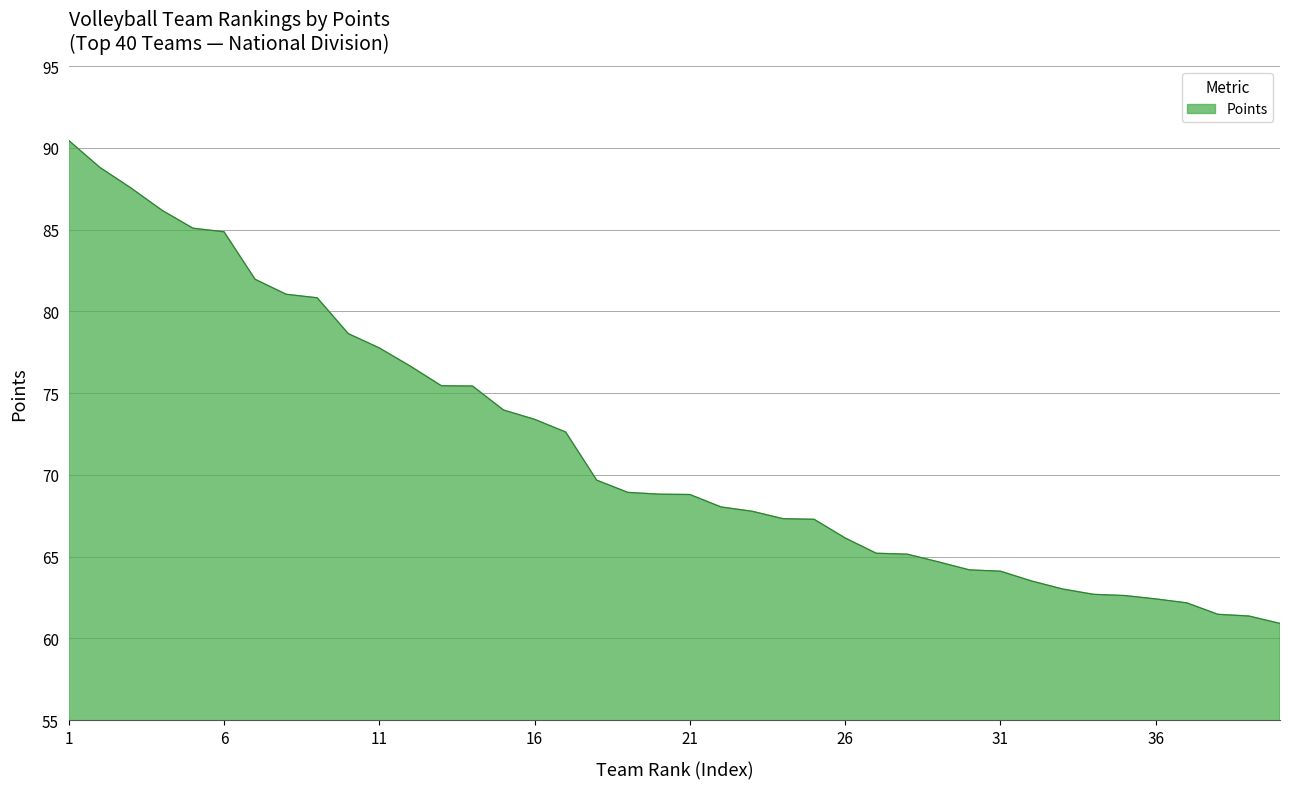

What is the minimum value shown in the chart?

60.9